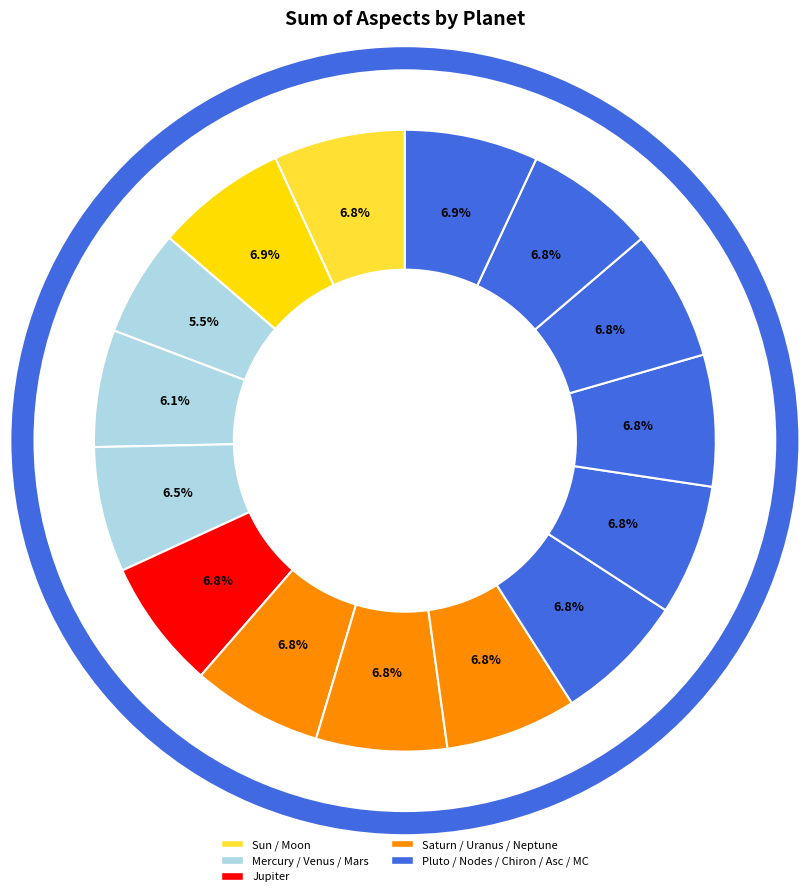

The Neptune slice represents 1% of the pie. True or false?

False